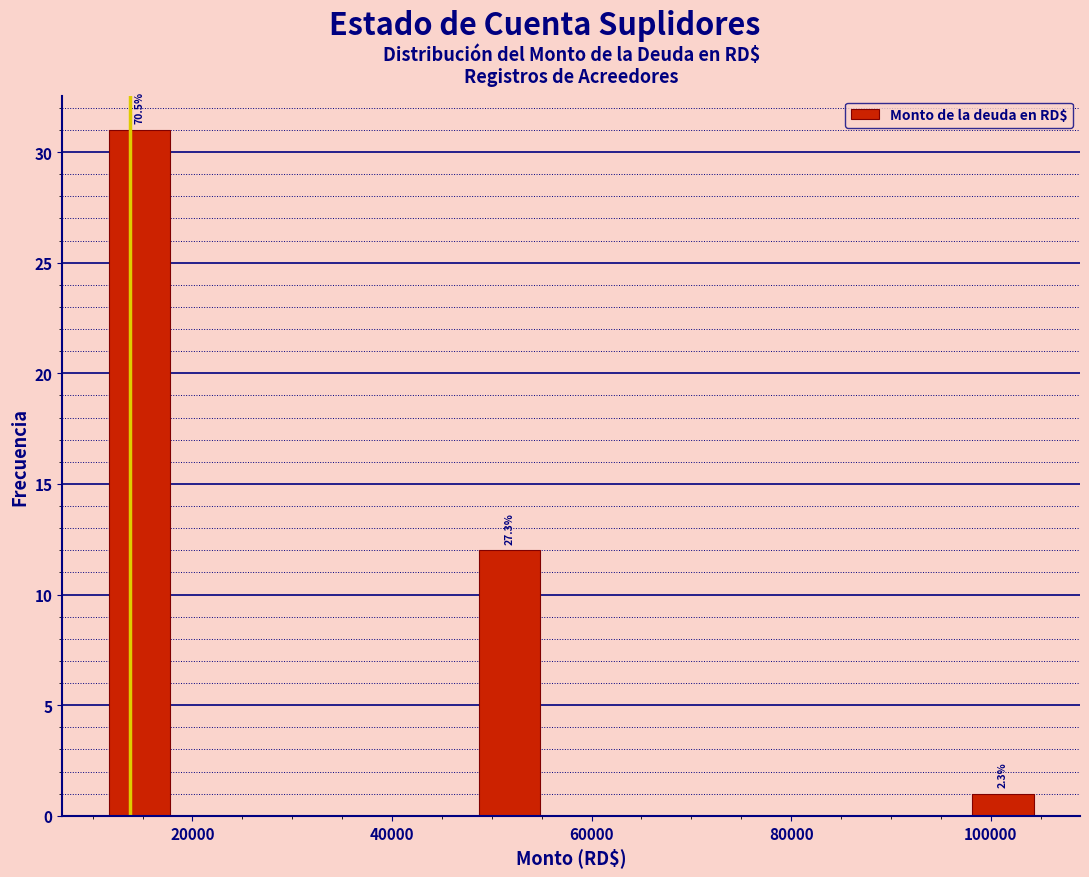

Read against the x-axis, roughly where is the centre of the tallest bar?

14000